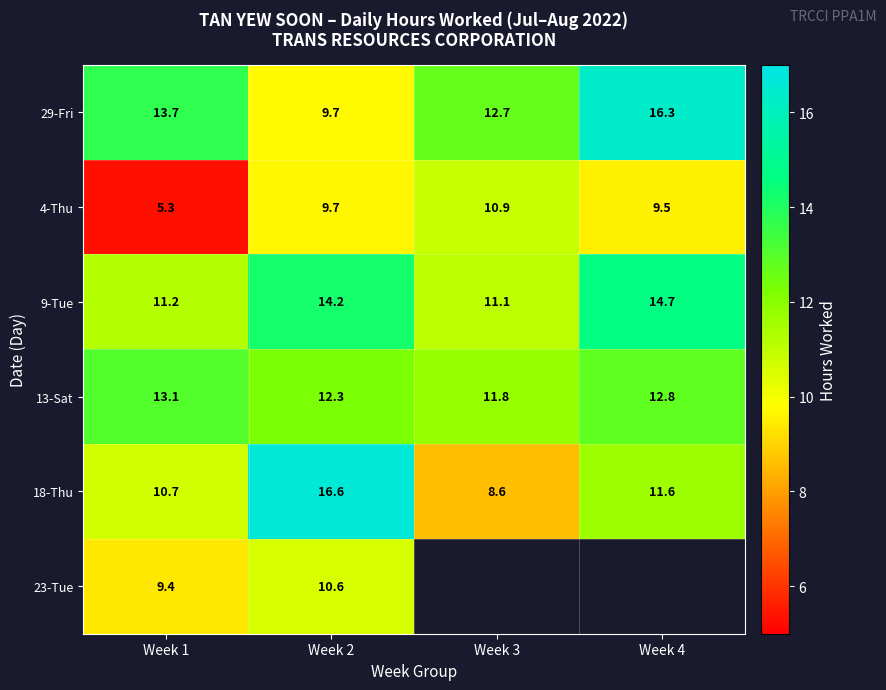

How many values in the 18-Thu series are below 11?

2